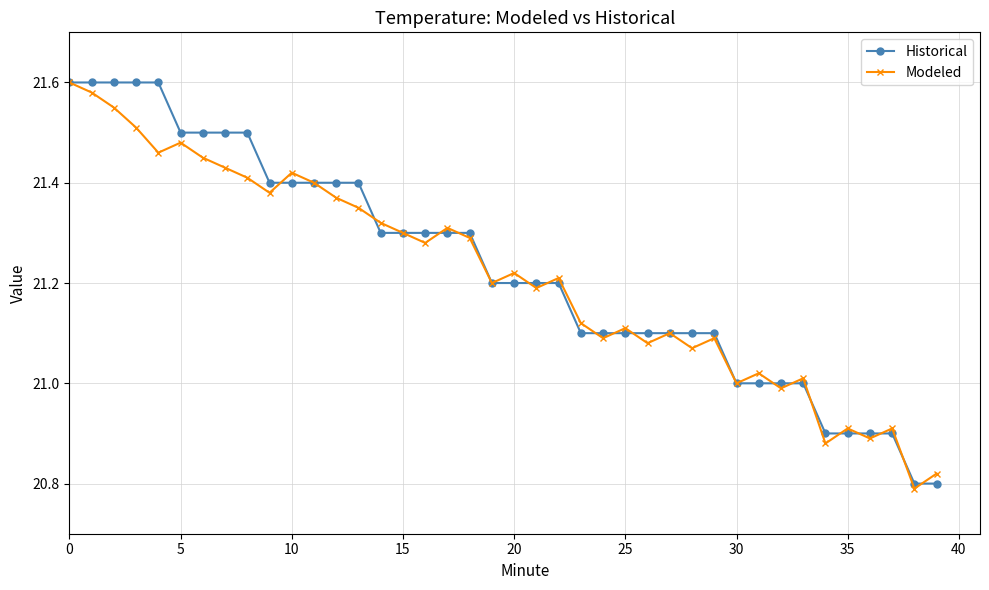

How many data points does each series have?

40